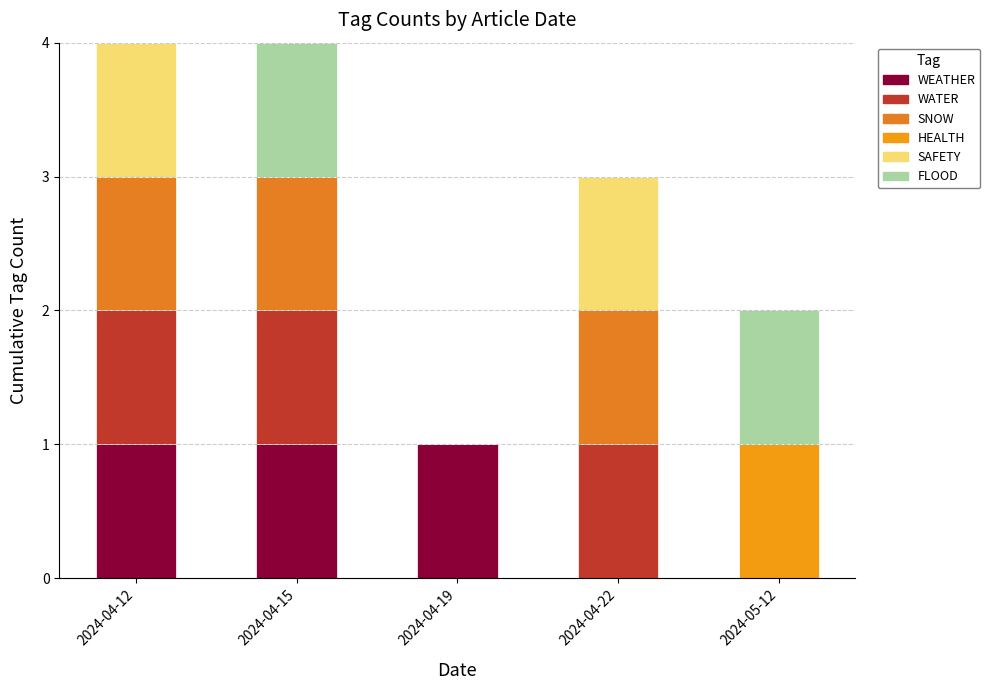

How many distinct data groups are displayed?

6